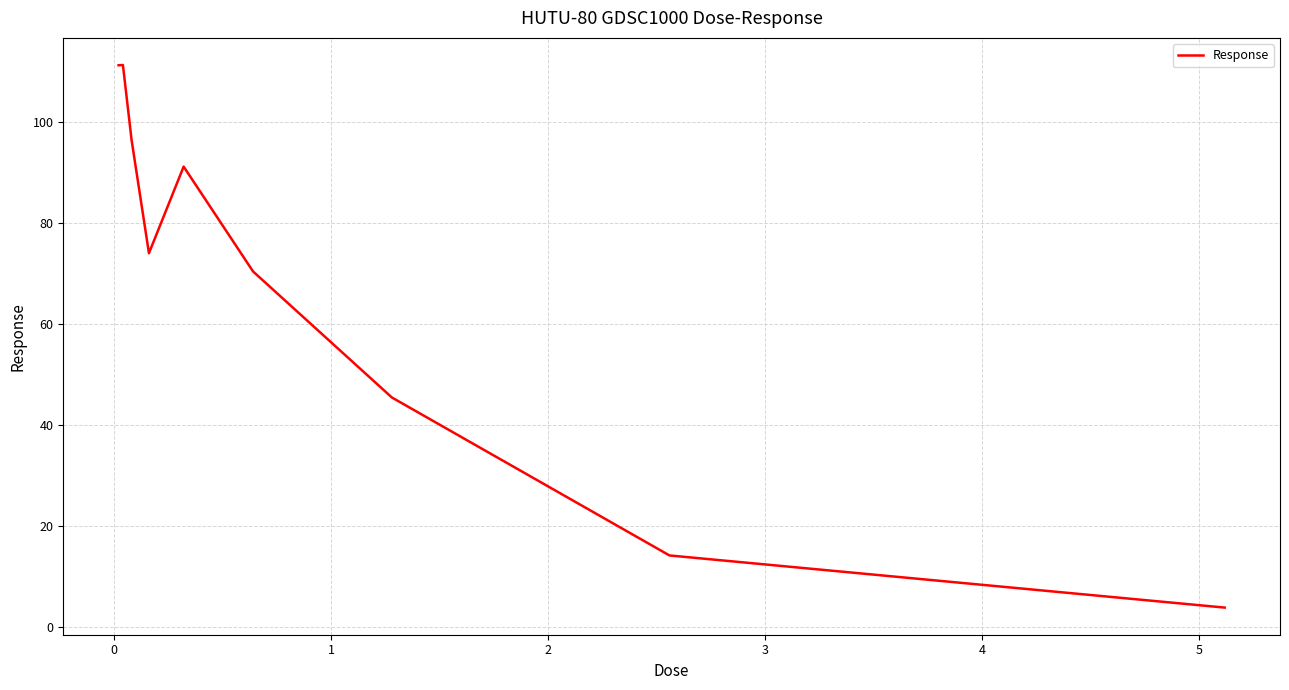

What is the maximum value shown in the chart?

111.3